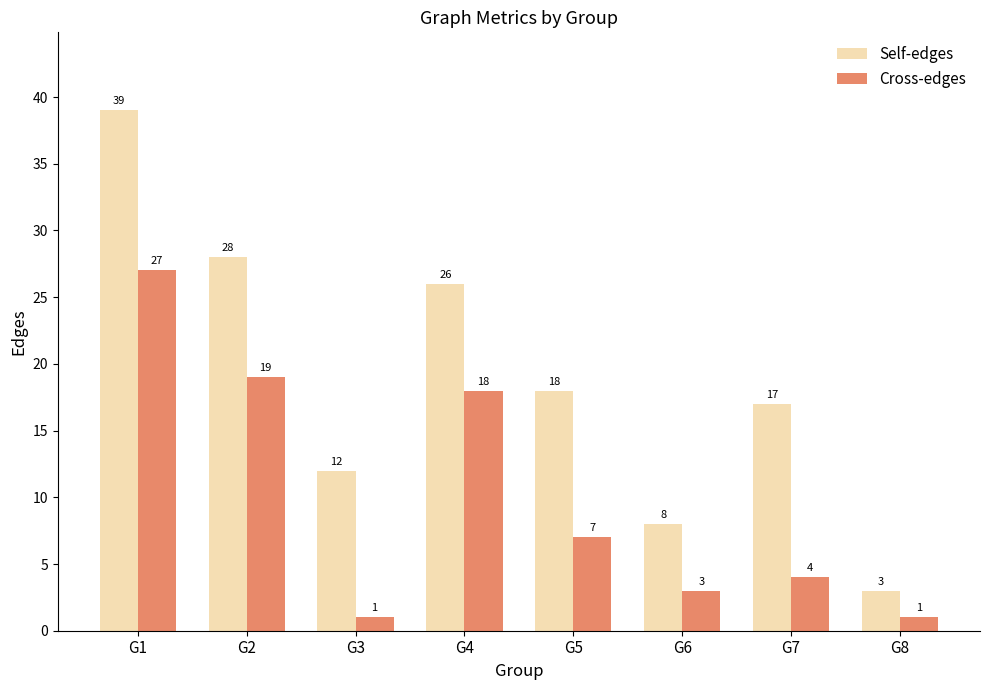

What is the difference between the Self-edges values at G7 and G6?

9